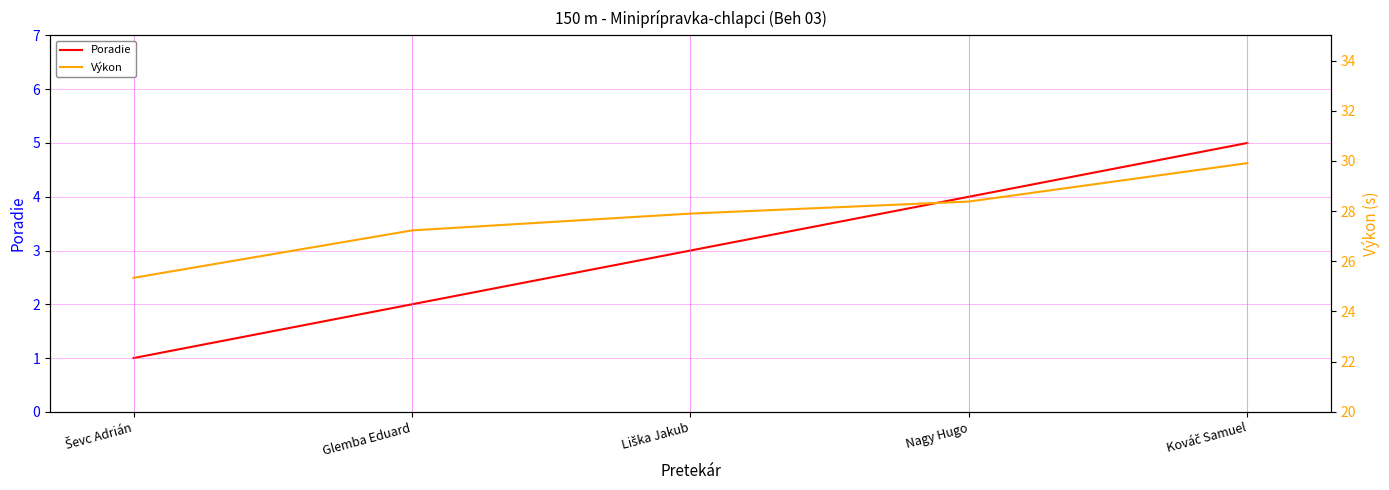

Is this an area chart (filled region under the line)?

No